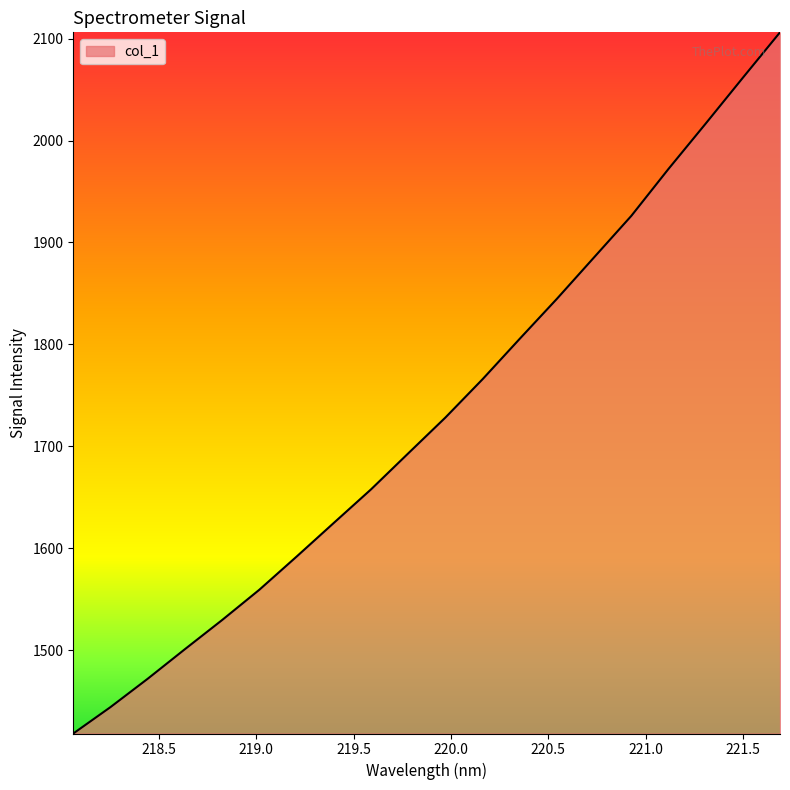

What is the smallest value displayed?

1418.2